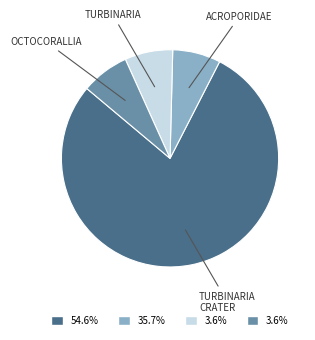

Is there any slice that represents more than half of the pie?

Yes